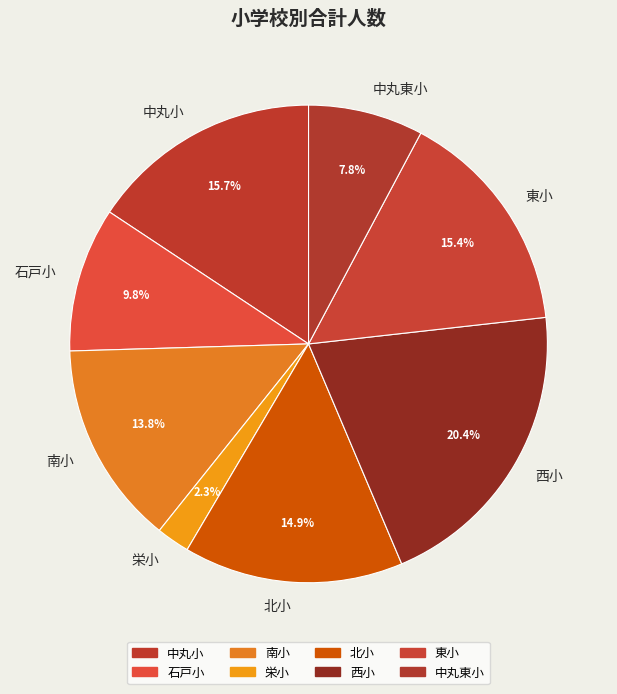

Is there any slice that represents more than half of the pie?

No